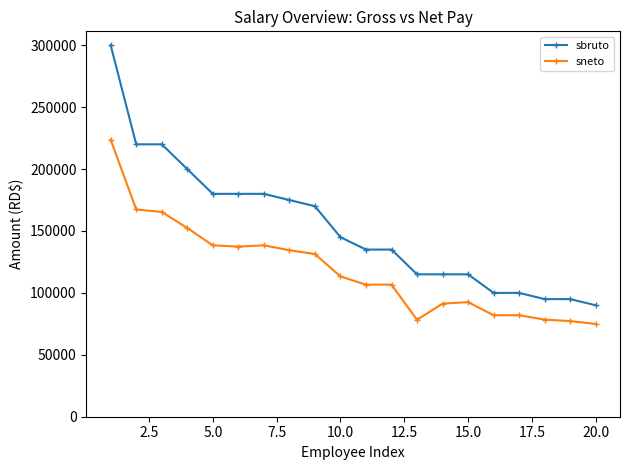

Which series has the largest range (max minus min)?

sbruto